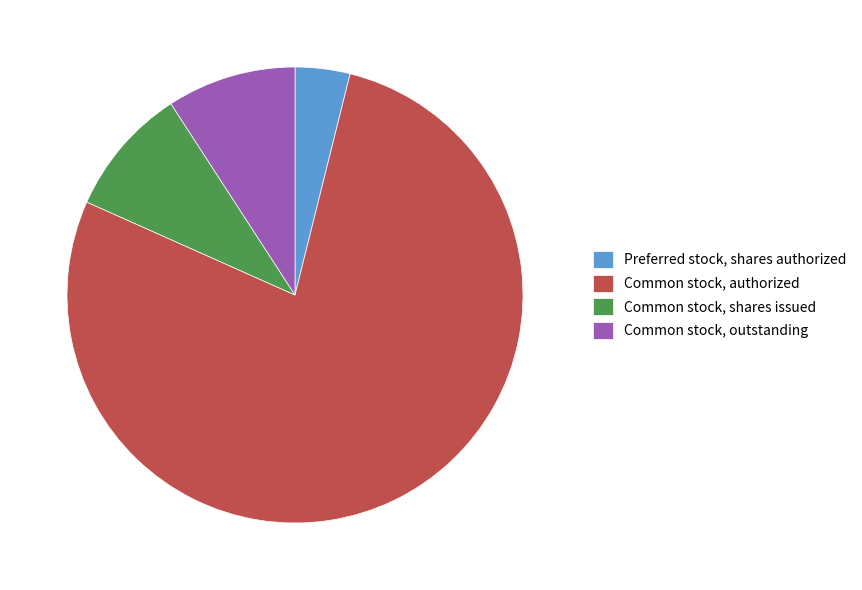

The Common stock, outstanding slice represents 20% of the pie. True or false?

False